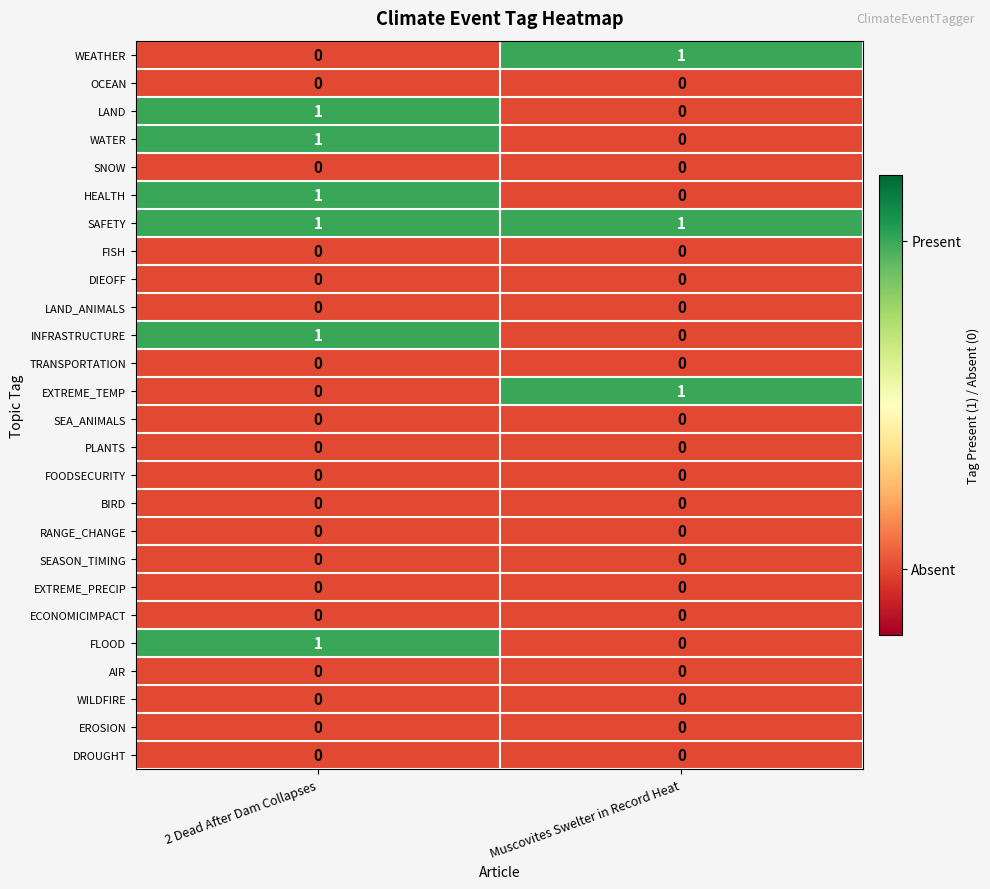

Is it true that AIR equals 0 at Muscovites Swelter in Record Heat?

True